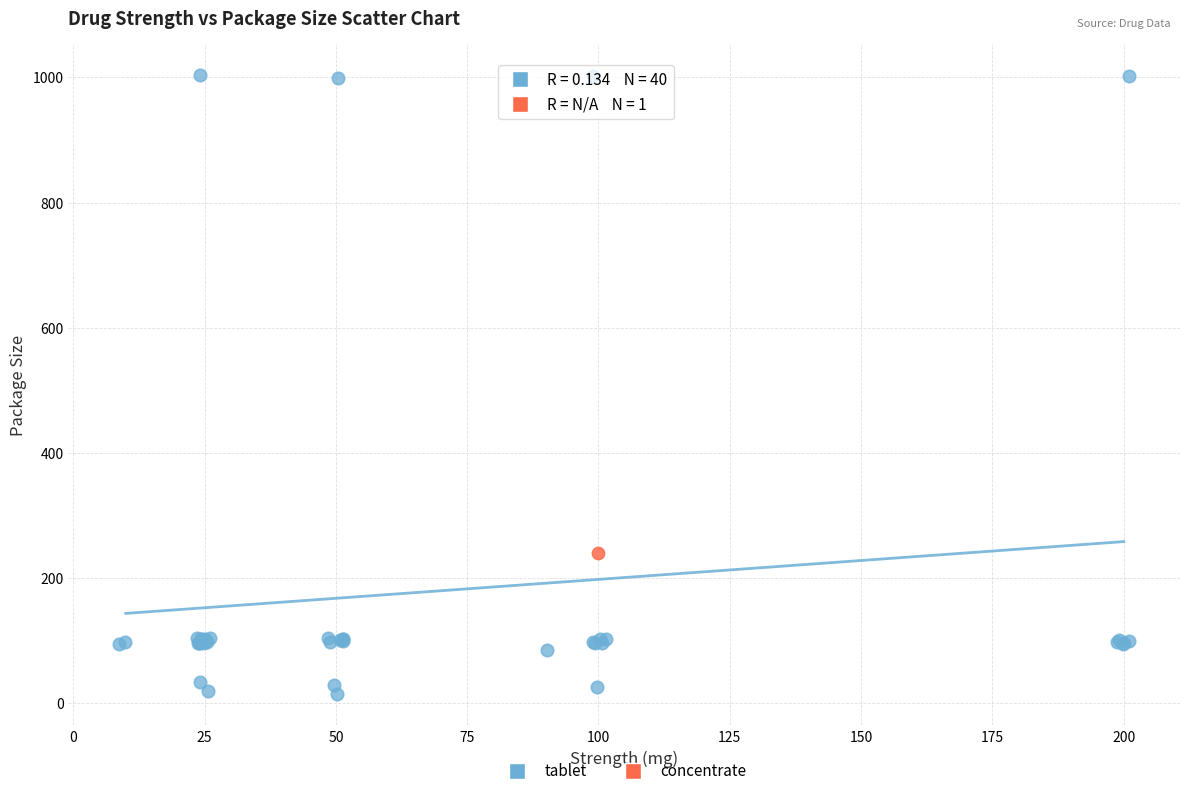

What are all the series names shown in the legend?

tablet, concentrate